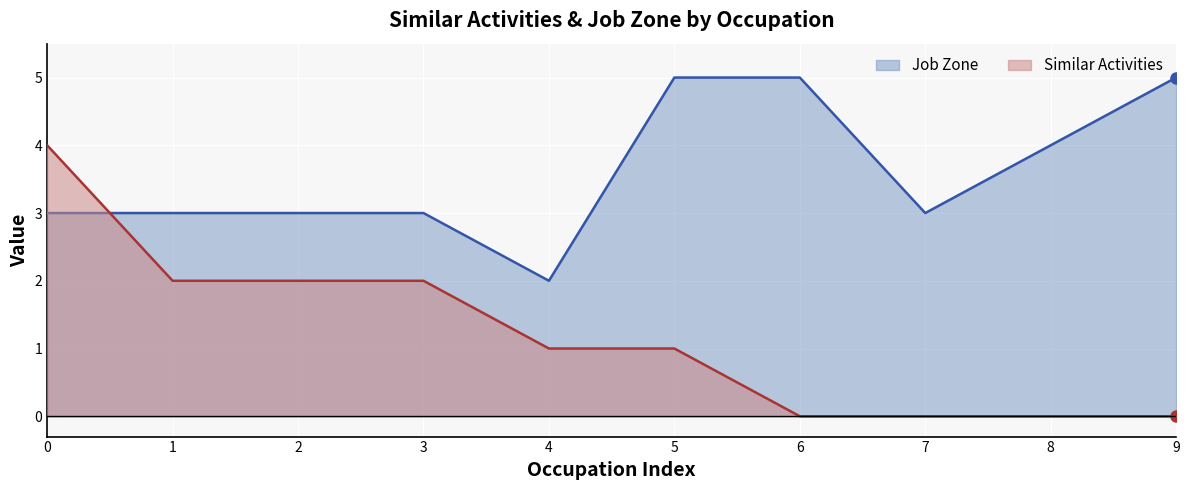

List the series in order of their overall mean, lowest first.

Similar Activities, Job Zone